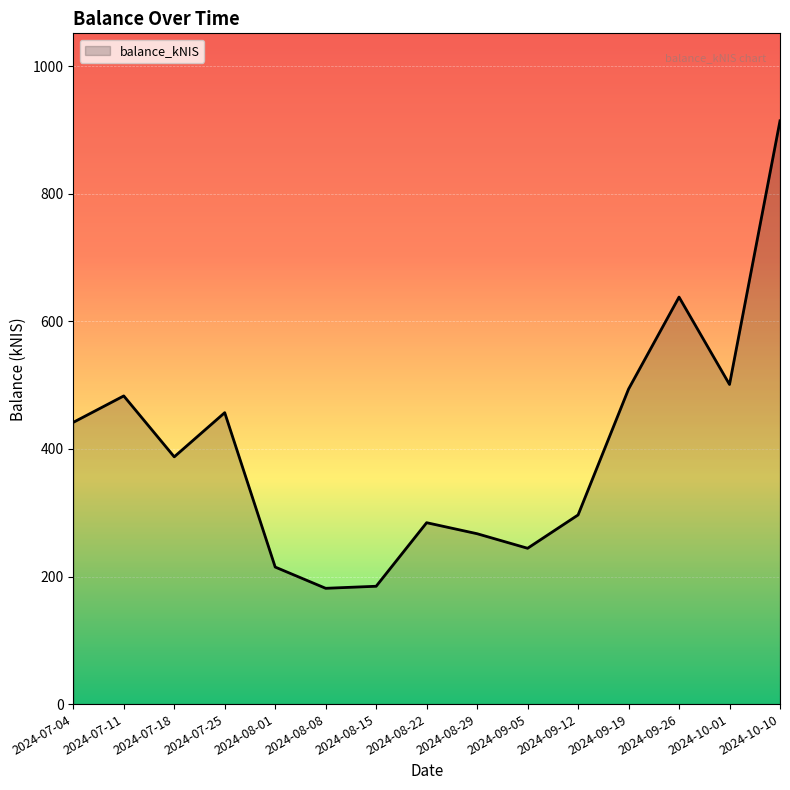

At which label does the data first exceed 387?

2024-07-04